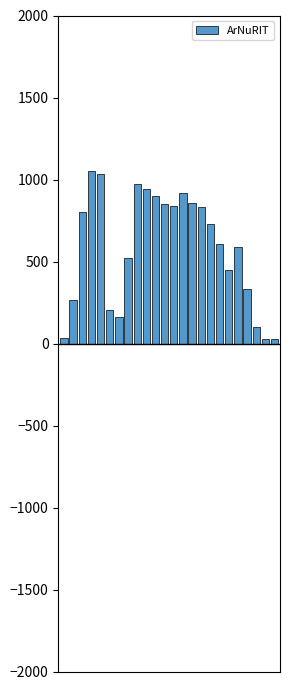

How many distinct data groups are displayed?

1